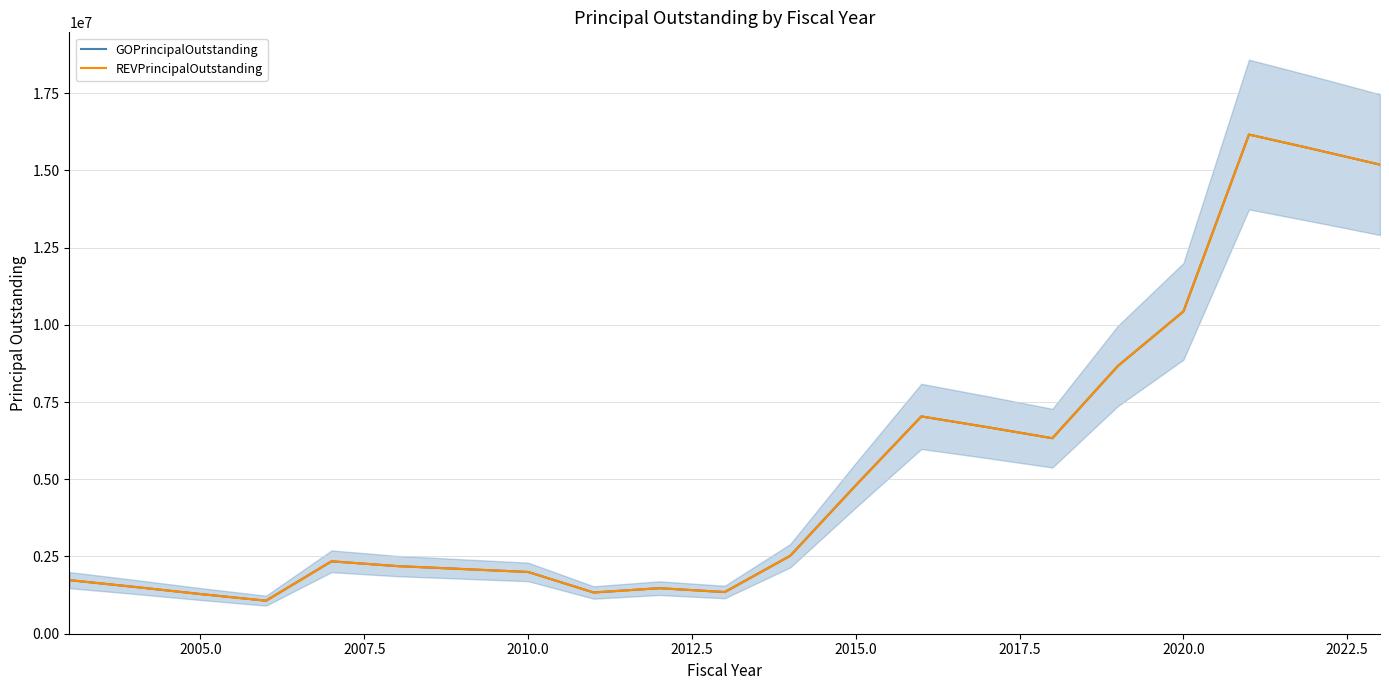

Is it true that GOPrincipalOutstanding equals 3483948 at 18?

False